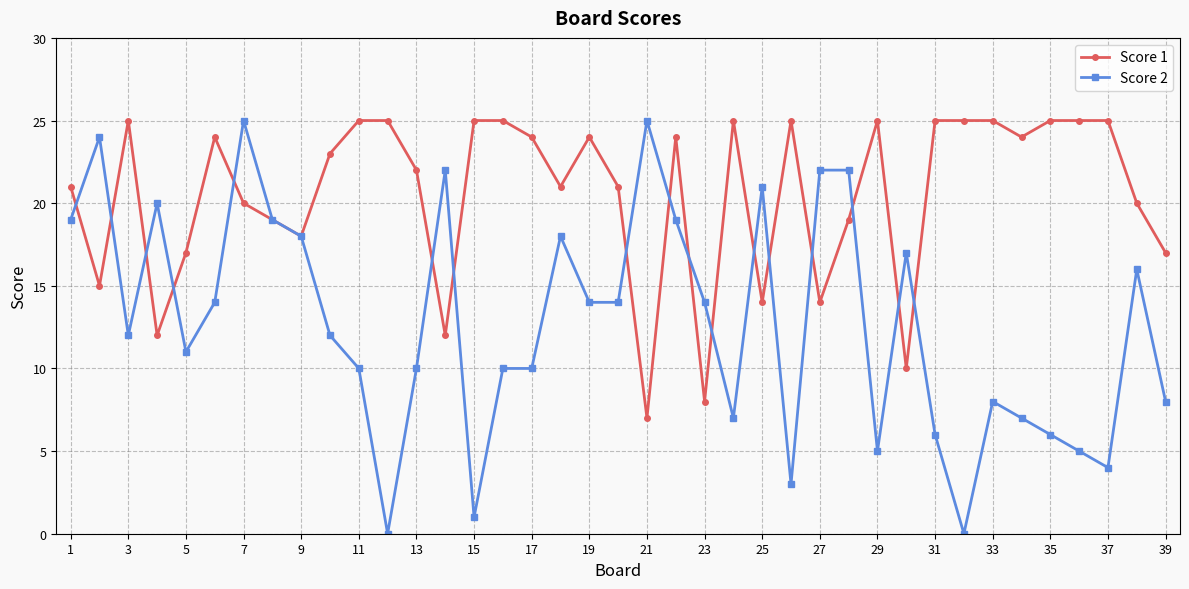

Which series has the widest spread of values?

Score 2